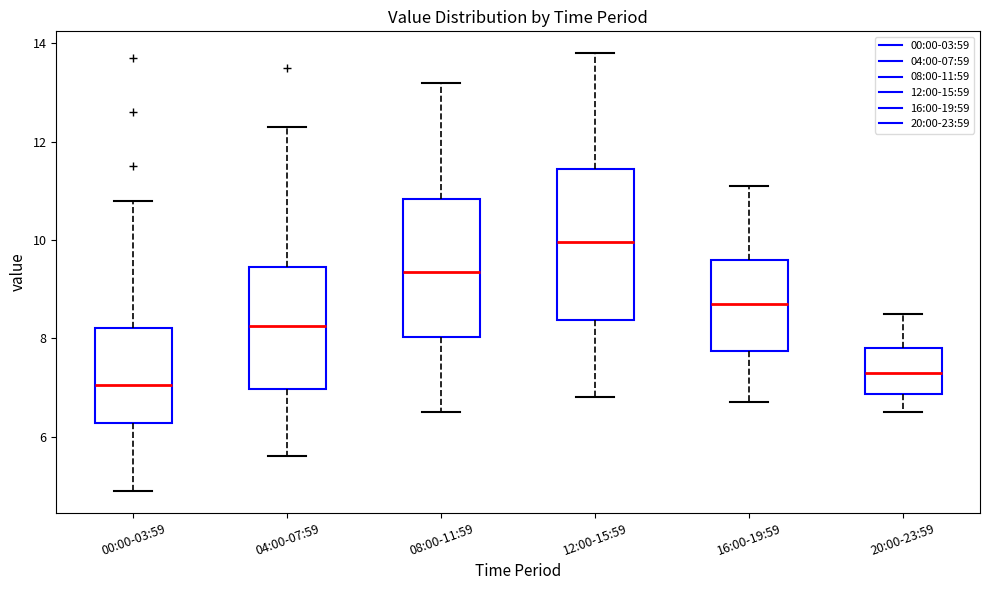

Which box's median line is the highest?

12:00-15:59